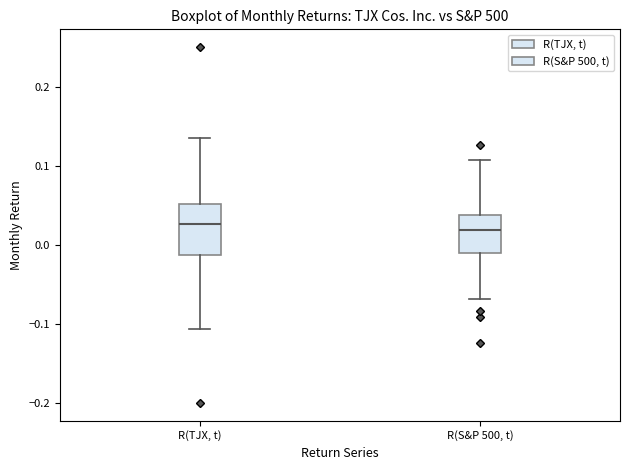

Which box is the tallest, from its lower edge to its upper edge?

R(TJX, t)